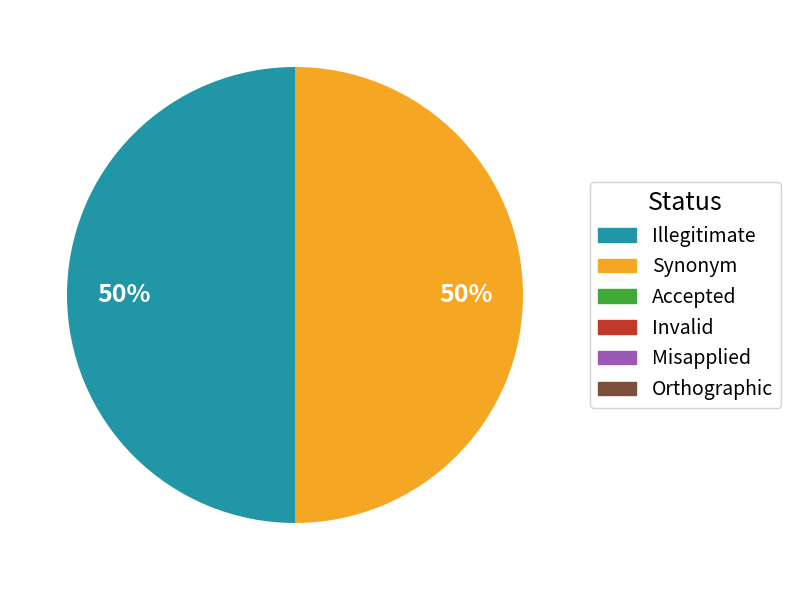

How many segments does this pie chart have?

2